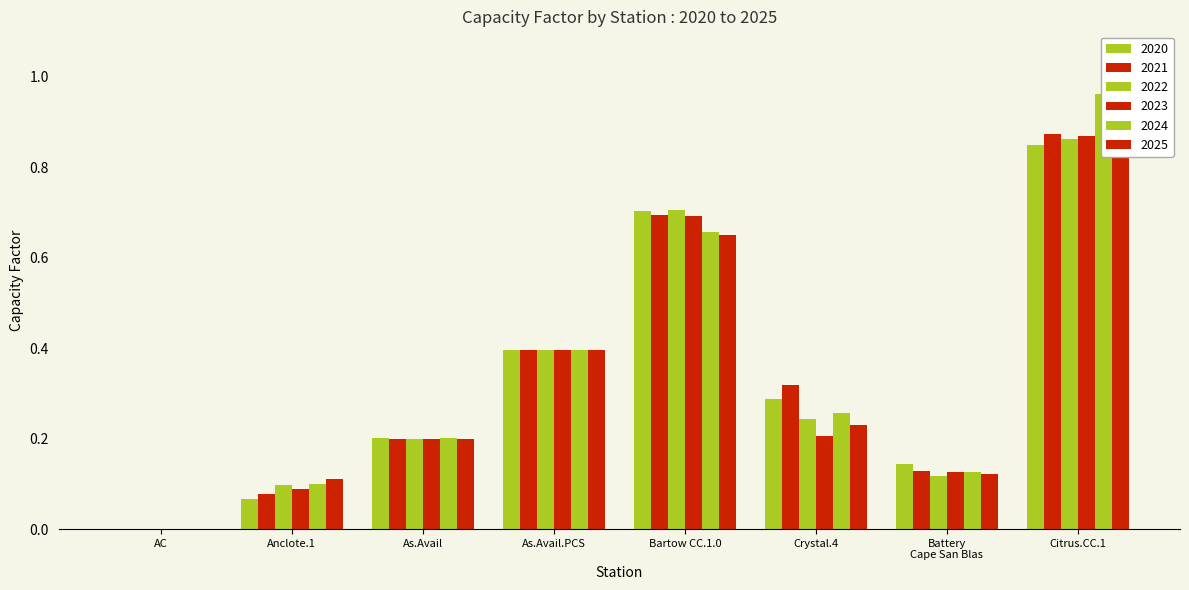

The value of 2025 at Steam-Gas is 0.2. True or false?

False